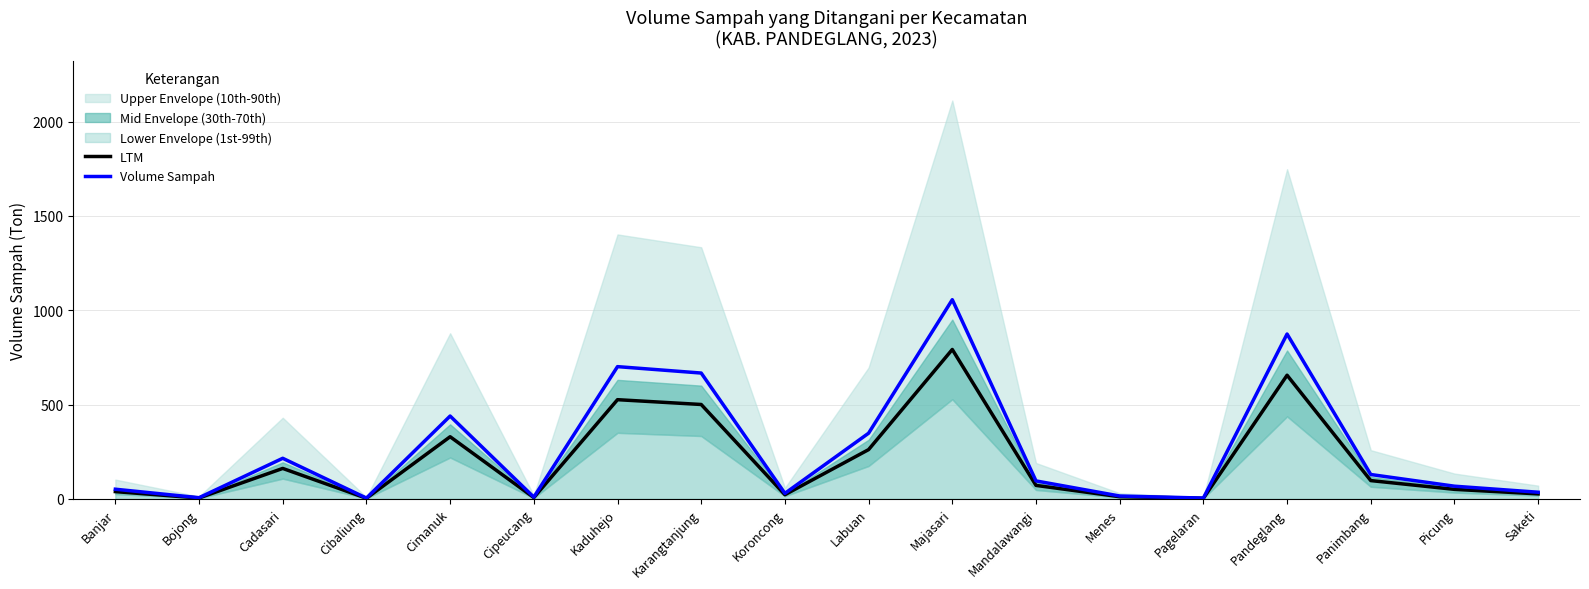

True or false: LTM has a value of 59.1 at Banjar.

False